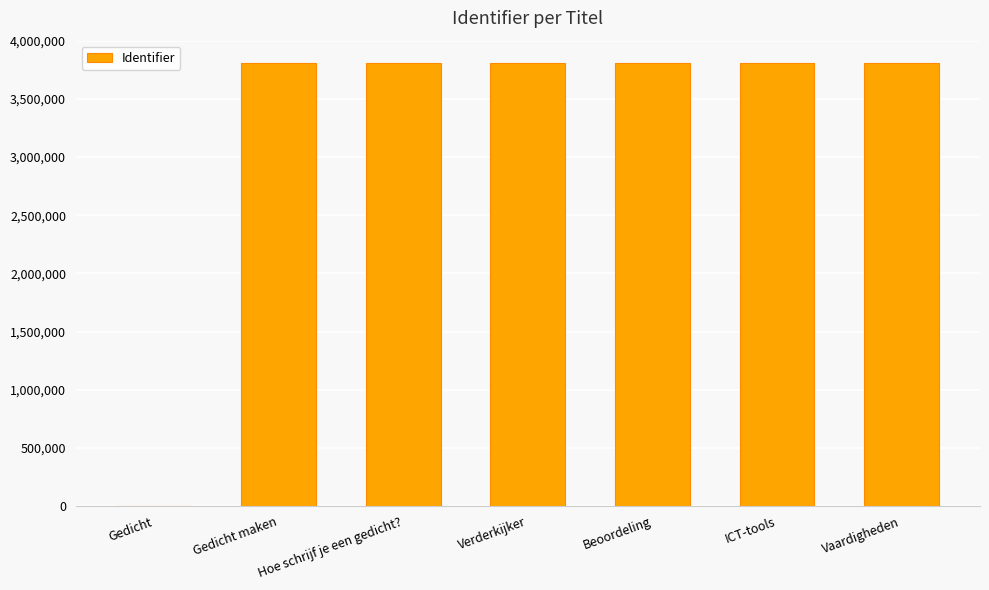

What value does the data have at Verderkijker?

3804808